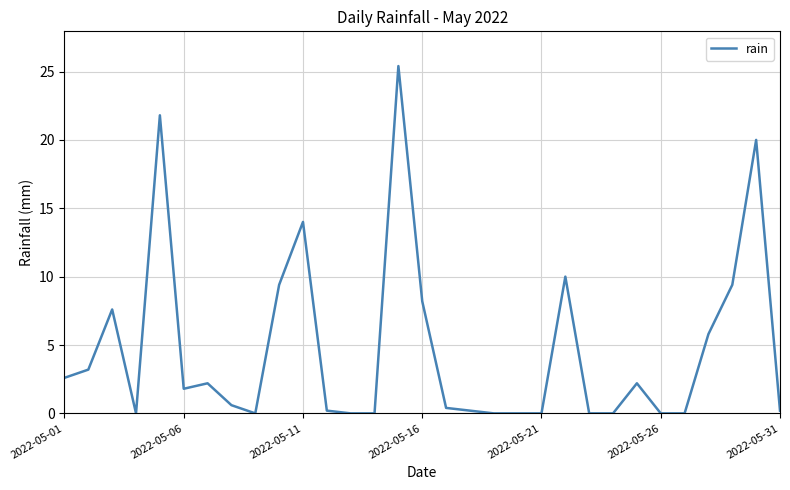

What is the maximum value shown in the chart?

25.4